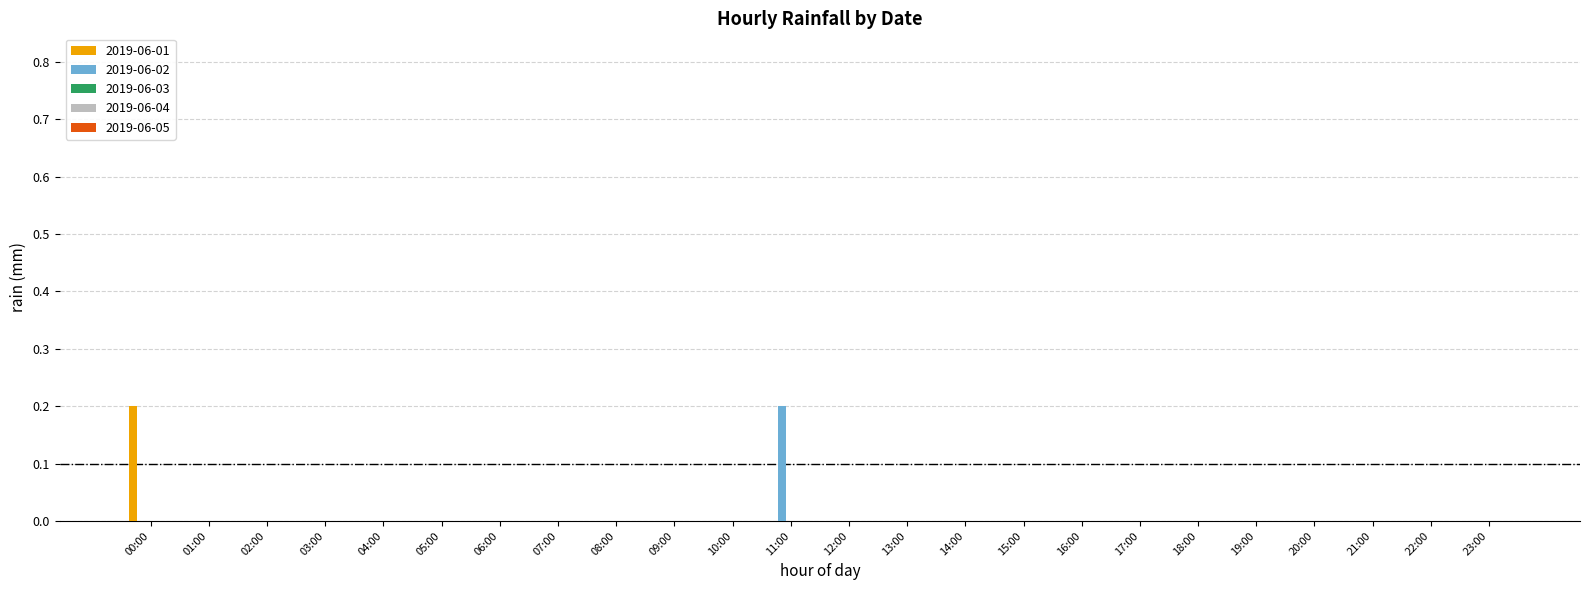

True or false: 2019-06-01 has a value of 0.0 at 20:00.

True